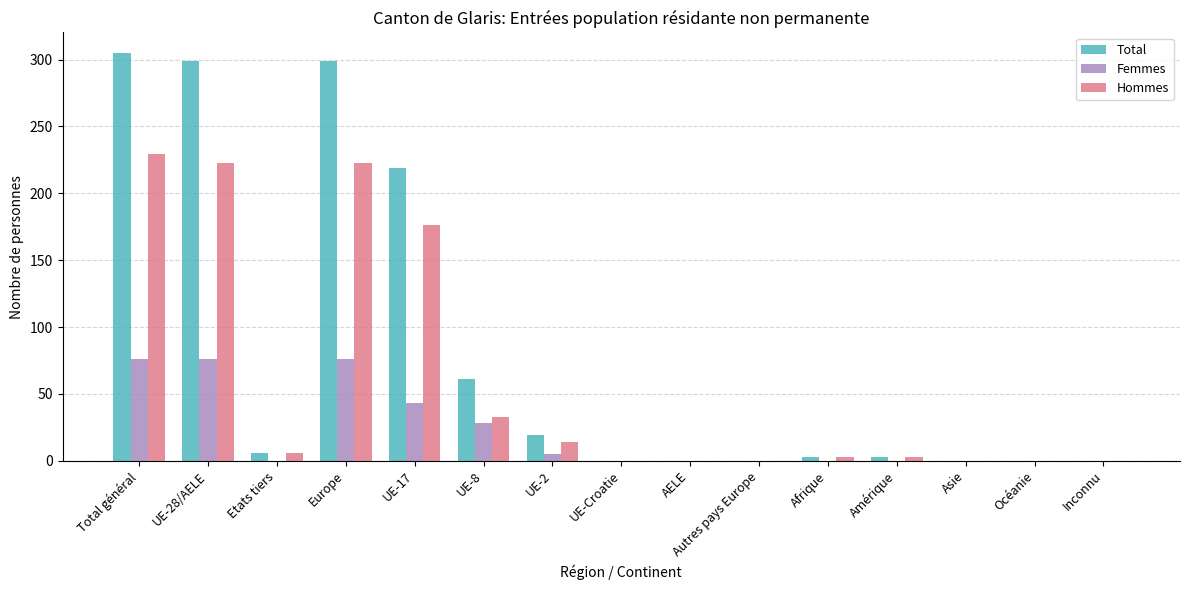

The Femmes series shows 0 at Autres pays Europe. True or false?

True